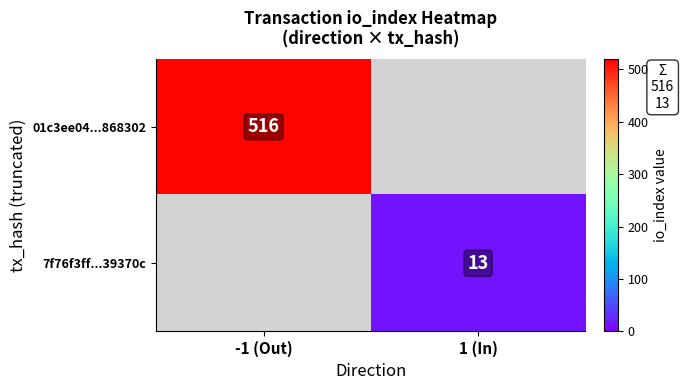

True or false: 7f76f3ff...39370c has a value of 8 at 1 (In).

False